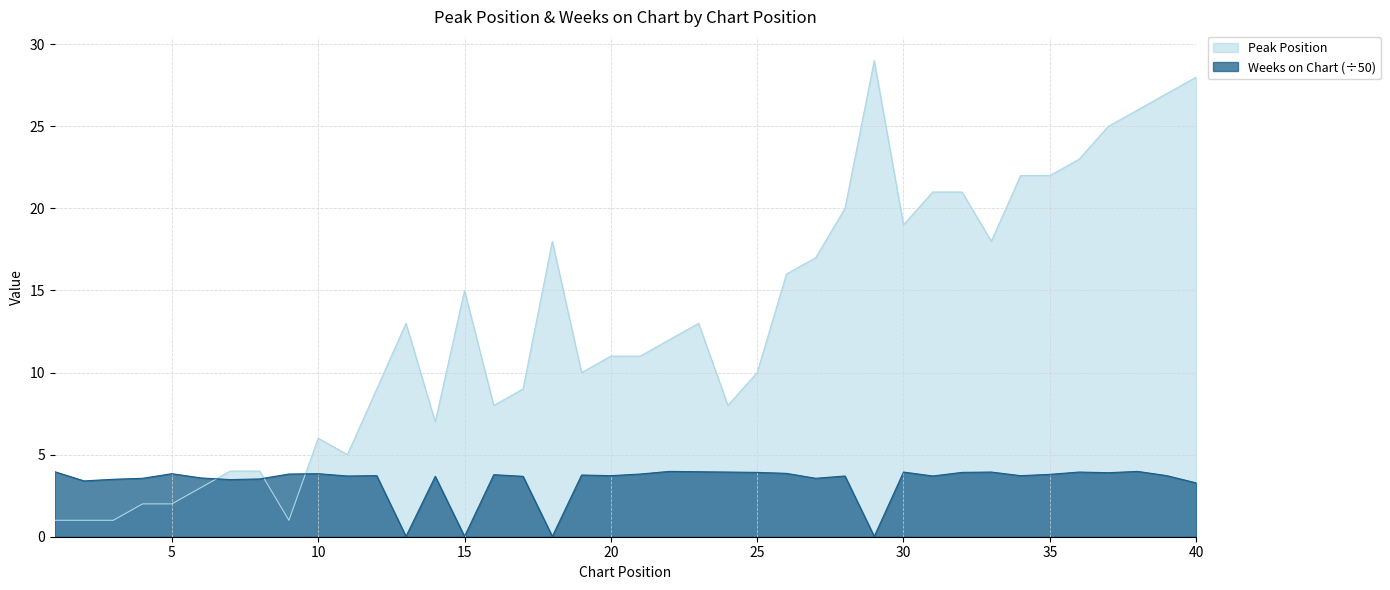

At 18, list the series in order from largest to smallest.

Peak Position, Weeks on Chart